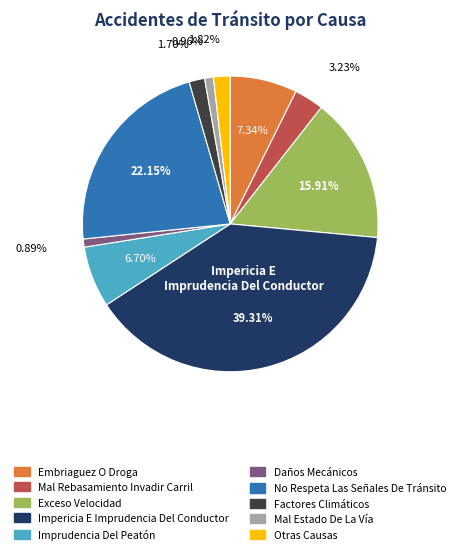

What is the largest slice in the pie chart?

Impericia E Imprudencia Del Conductor